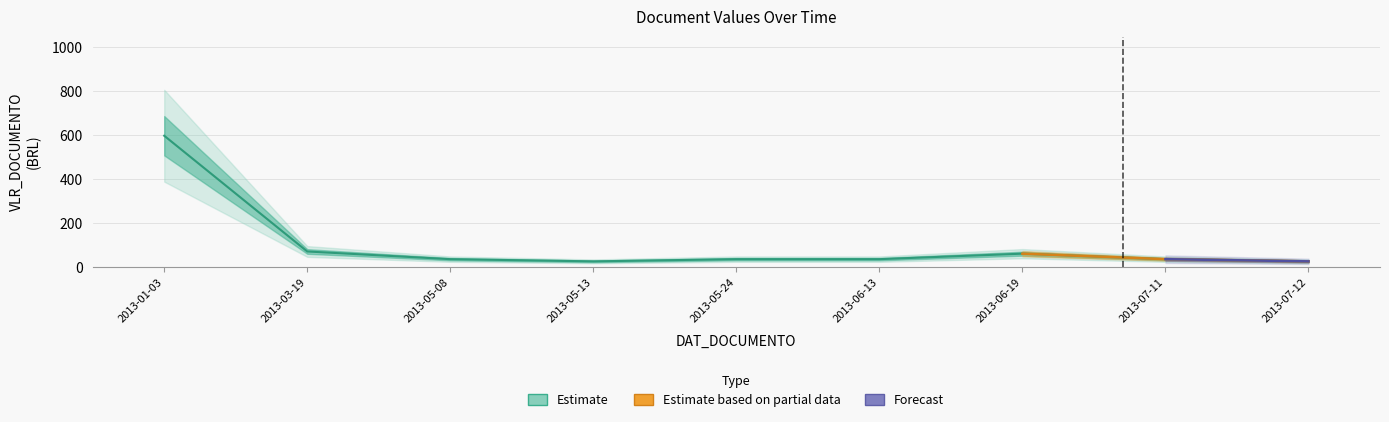

What is the minimum value shown in the chart?

25.0